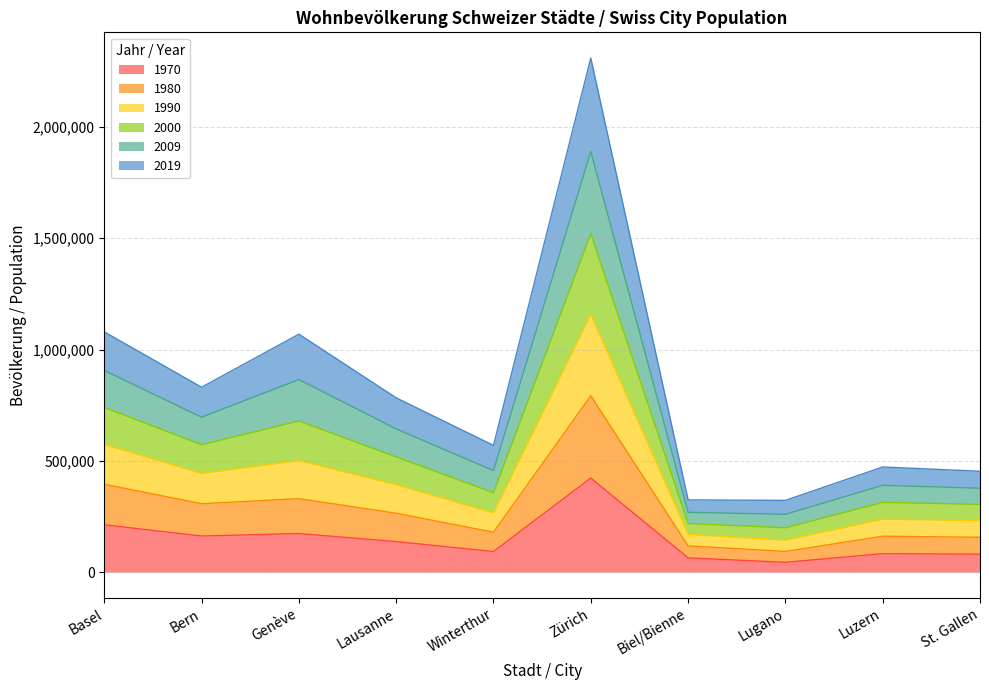

Rank the series at St. Gallen from lowest to highest value.

1970, 1980, 1990, 2019, 2009, 2000